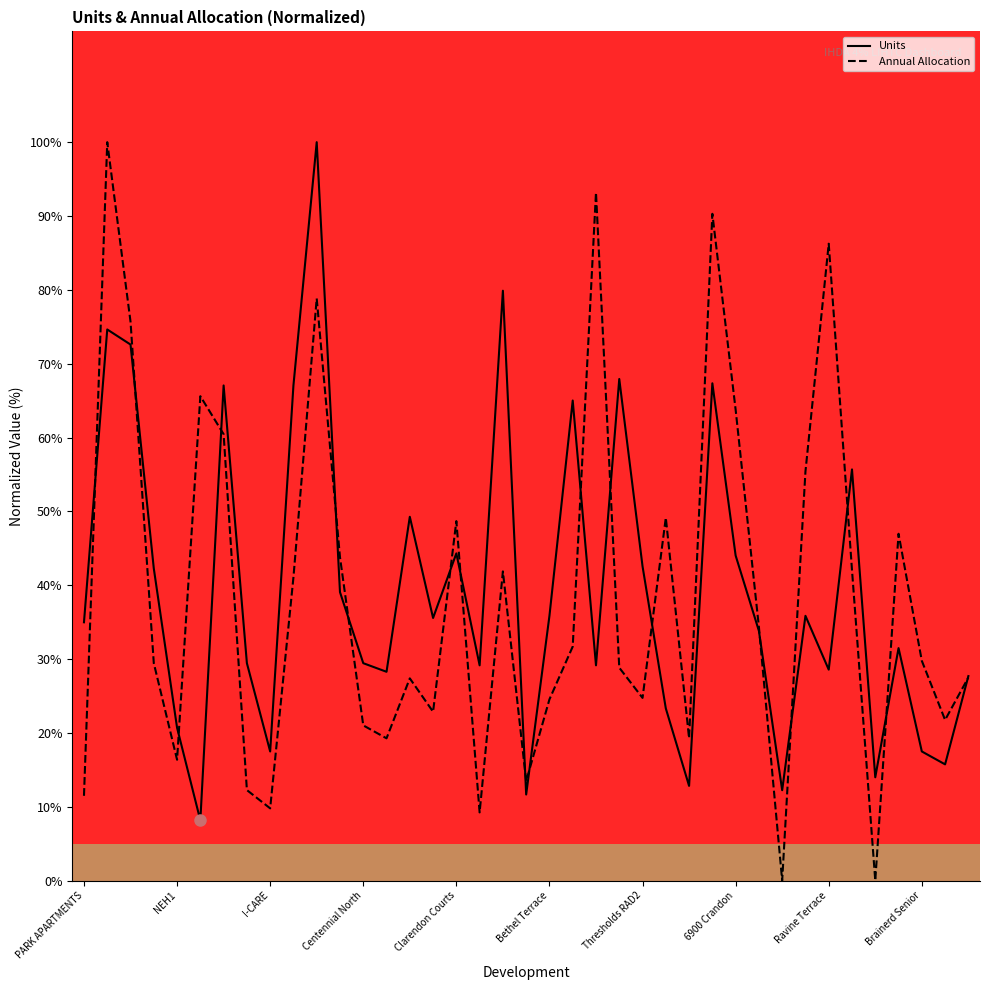

Rank the series at 27 from lowest to highest value.

Units, Annual Allocation